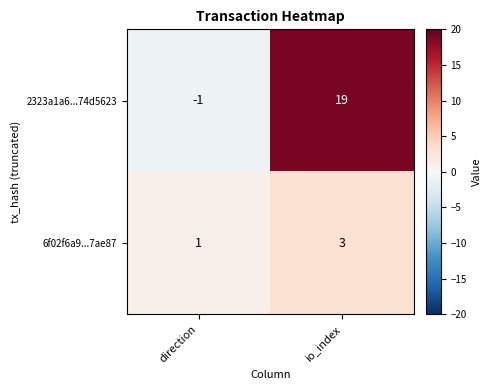

What is the maximum value shown in the chart?

19